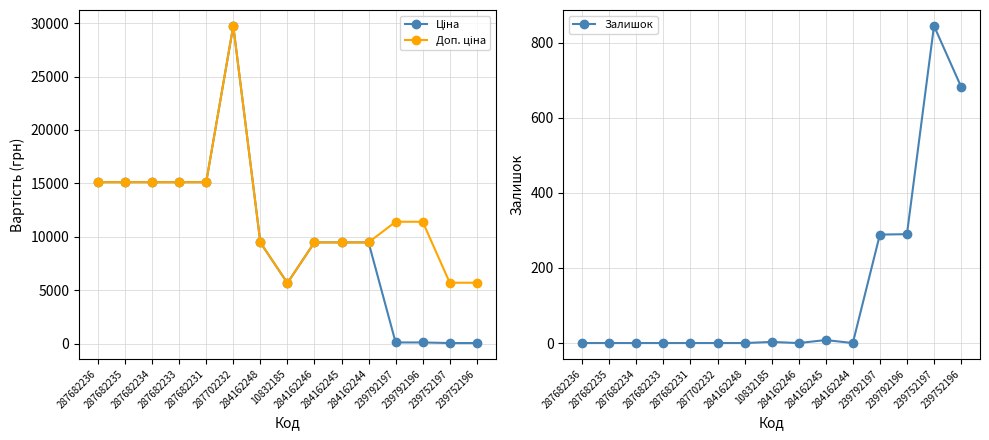

What is the sum of all Залишок values?

2118